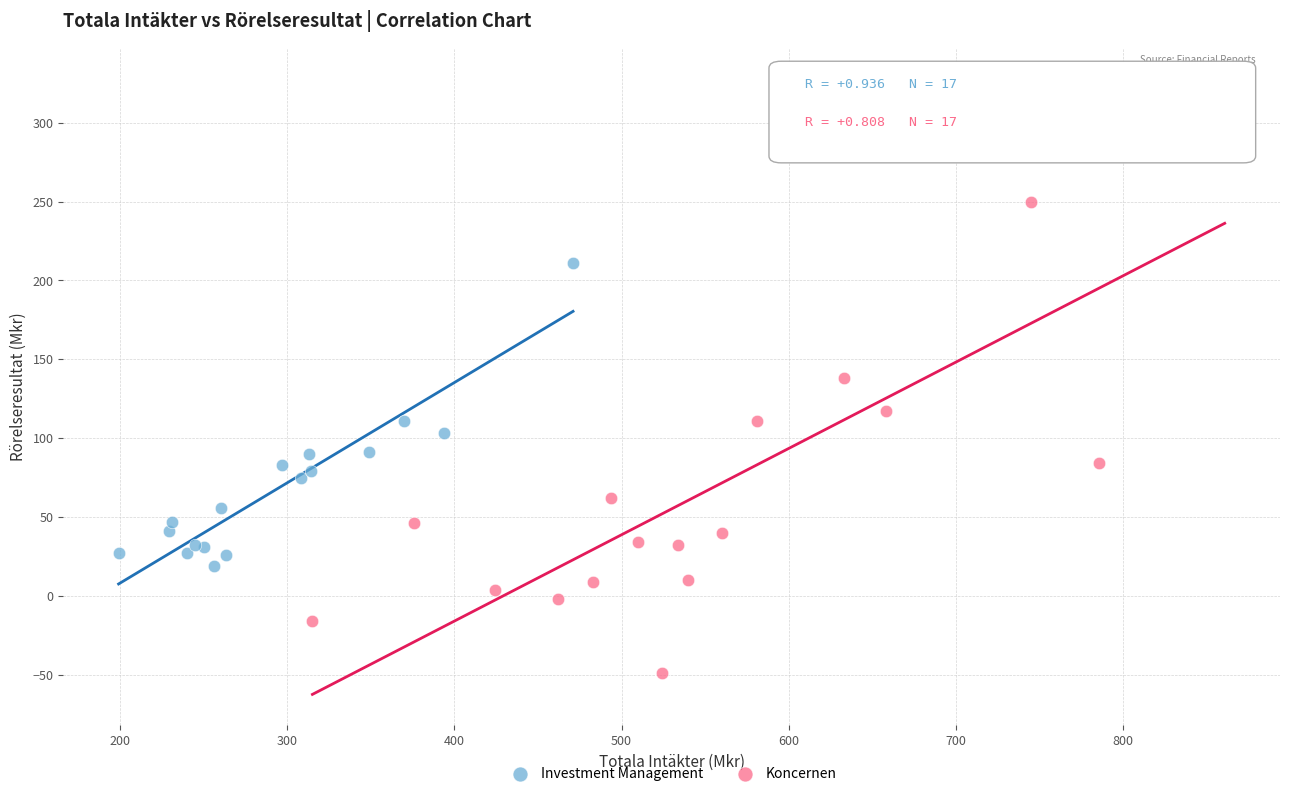

Which series has the largest Y range (max minus min)?

Koncernen